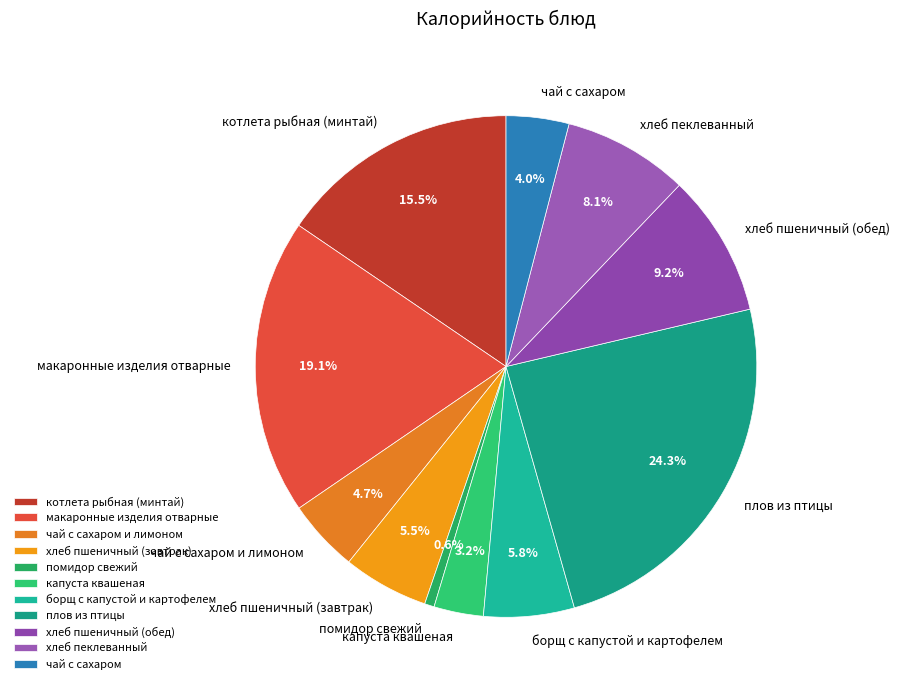

Which slice is the largest?

плов из птицы